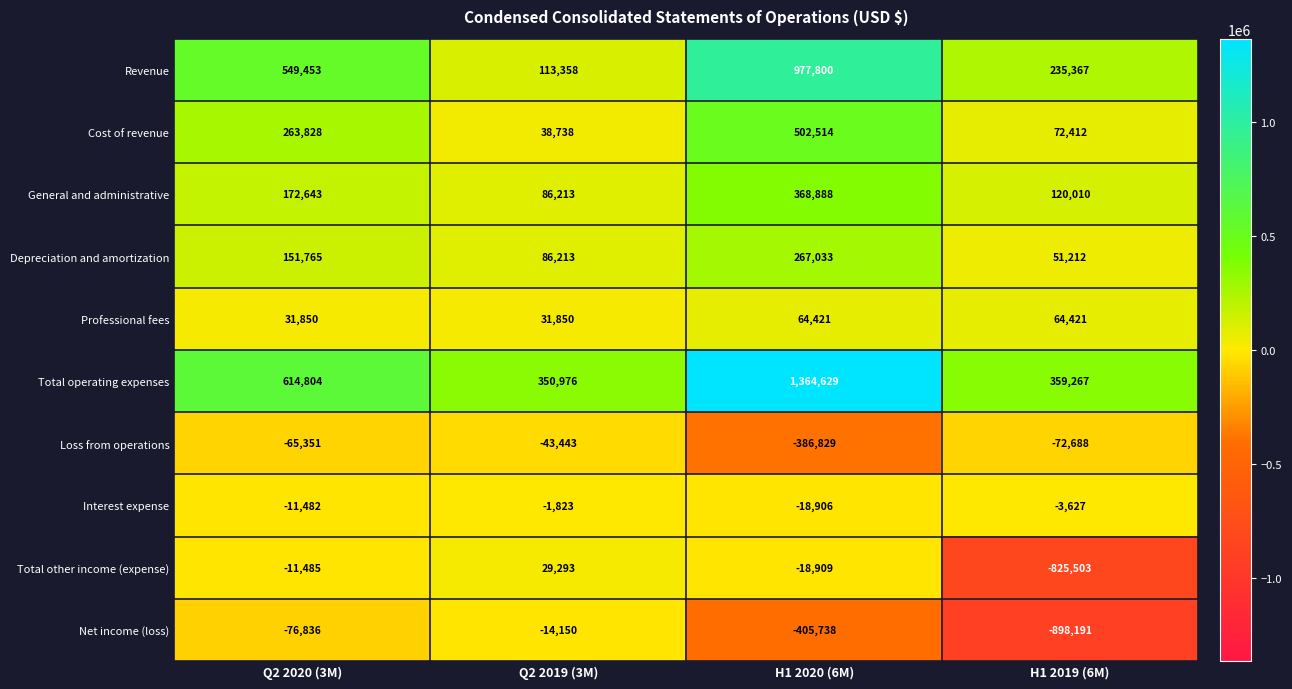

At which category does the chart reach its minimum across all series?

H1 2019 (6M)